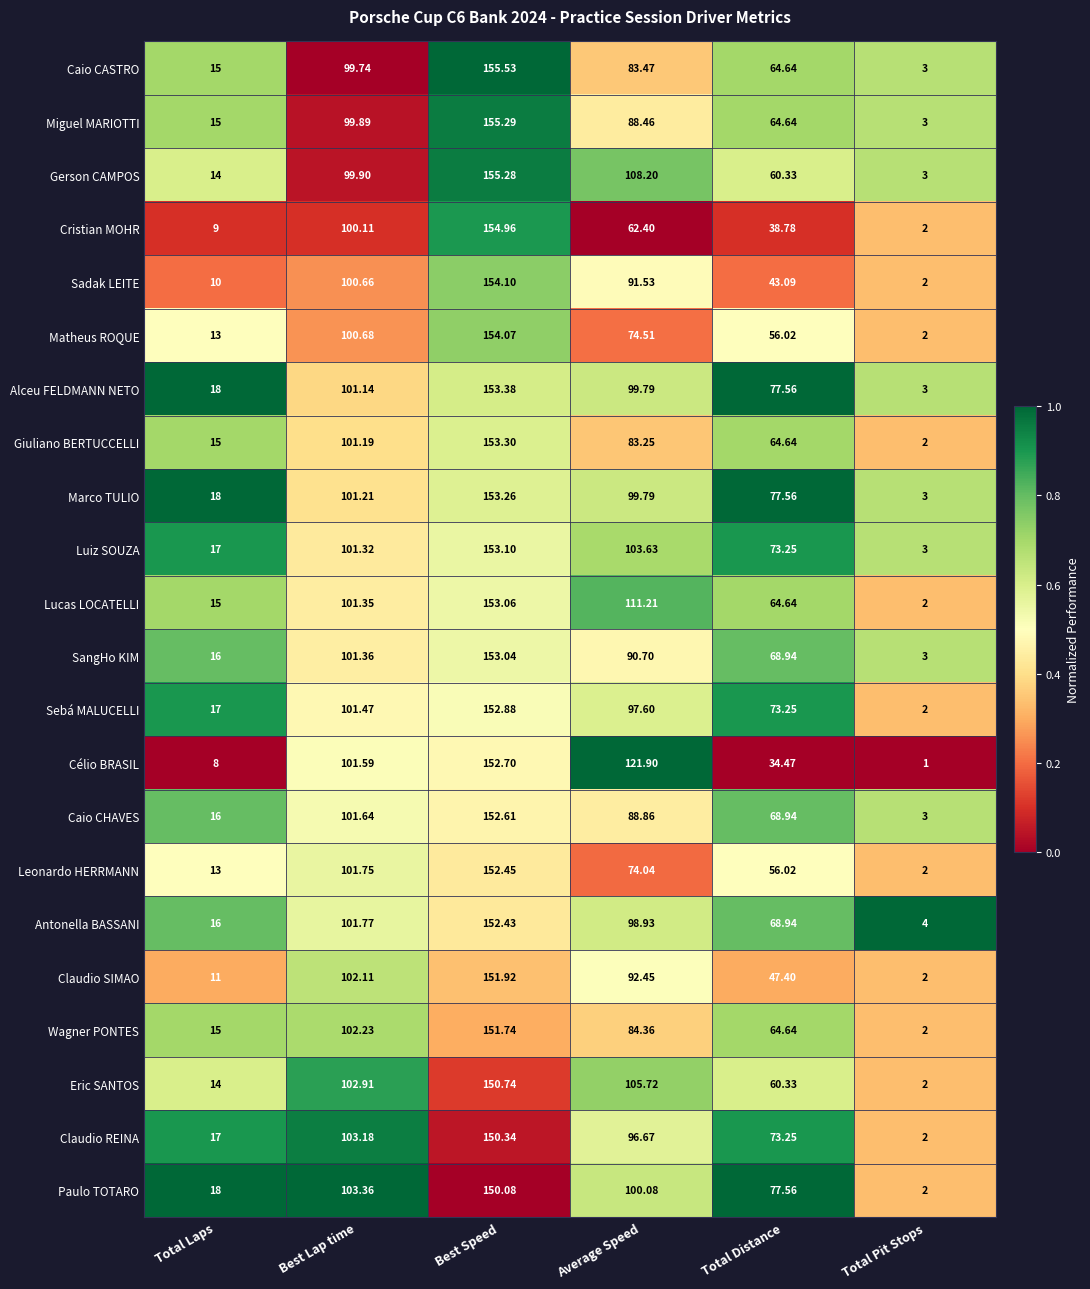

Which series changed the most between Average Speed and Total Distance?

Célio BRASIL